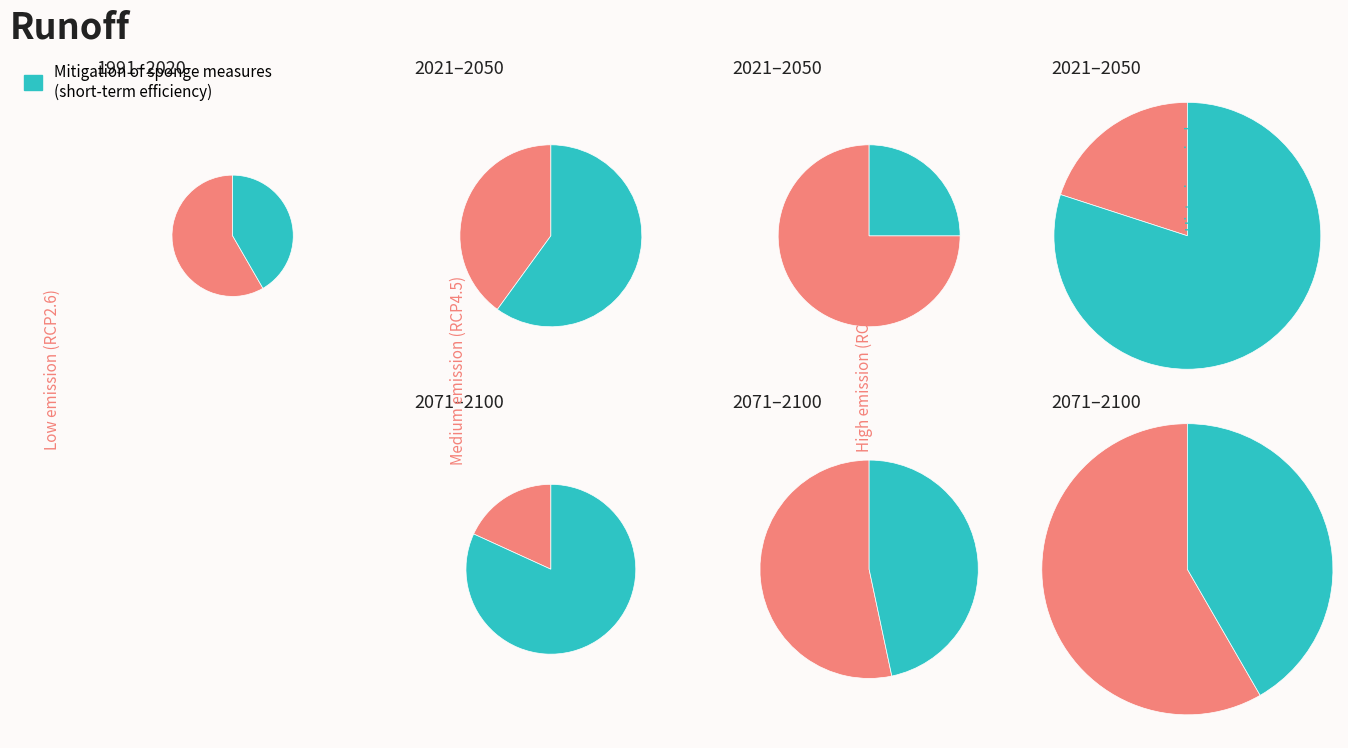

Do 5 and 7 together represent more than half of the pie?

No